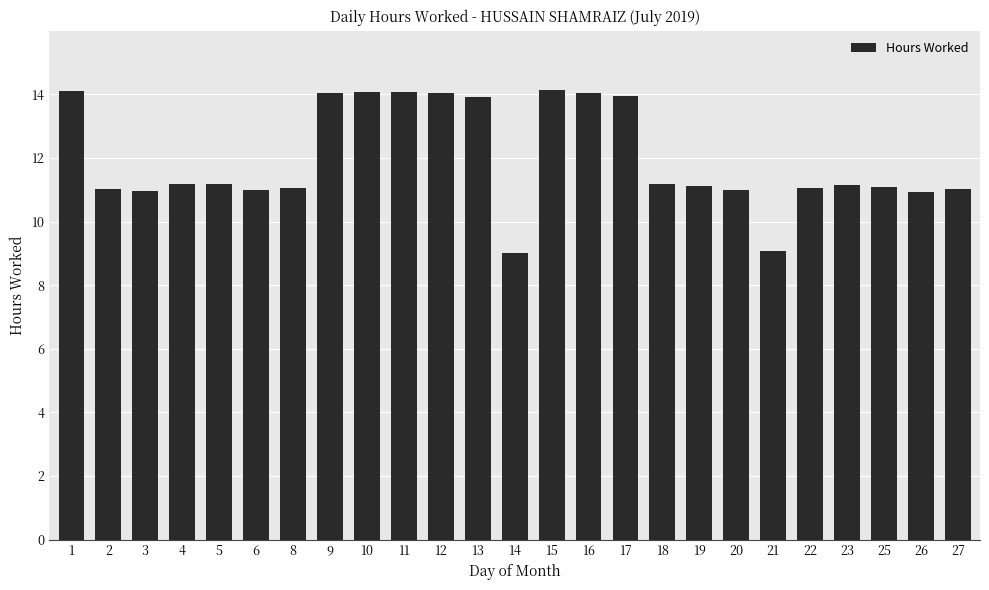

The value at 1 is 21.0. True or false?

False